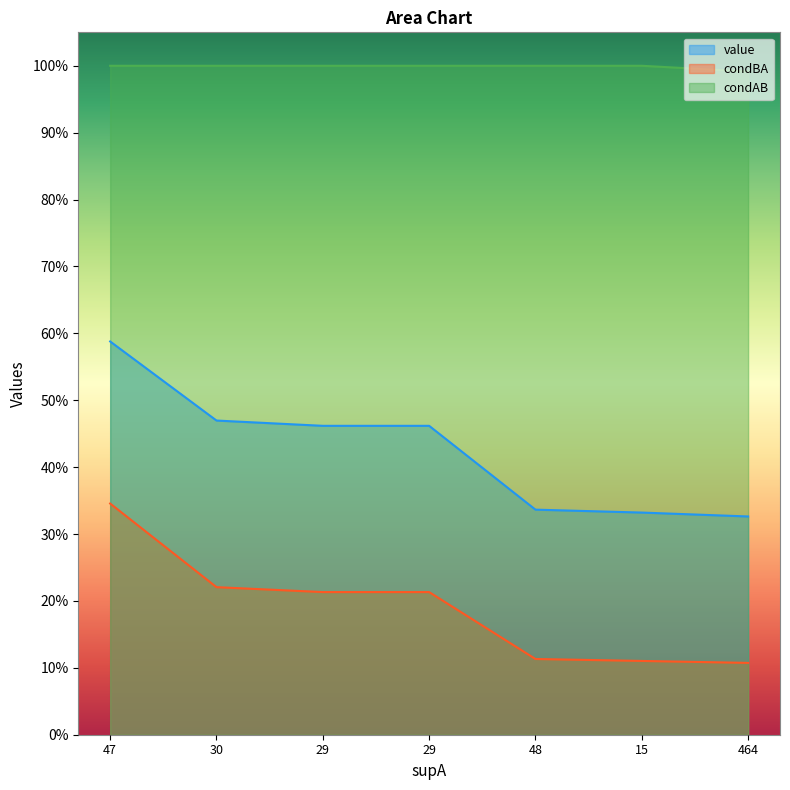

Does the chart display data point markers on the line(s)?

No